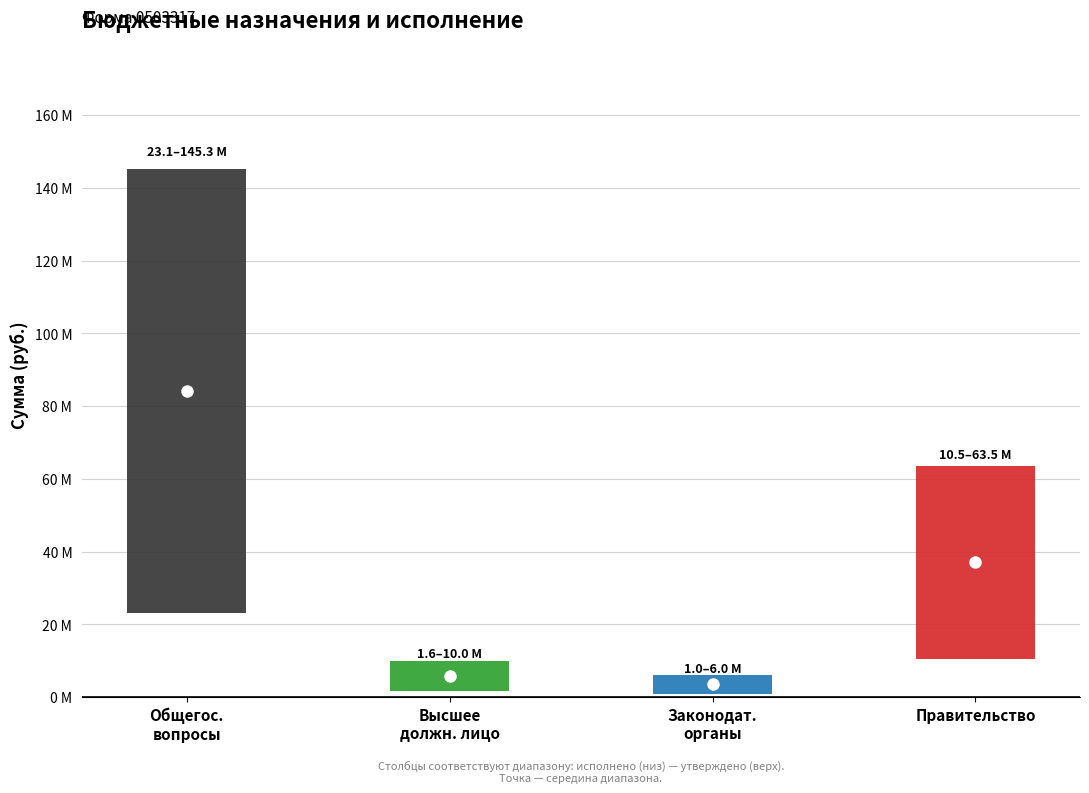

What is the value of the Исполнено (консолидированный) bar at the 1st from the left?

23122770.9